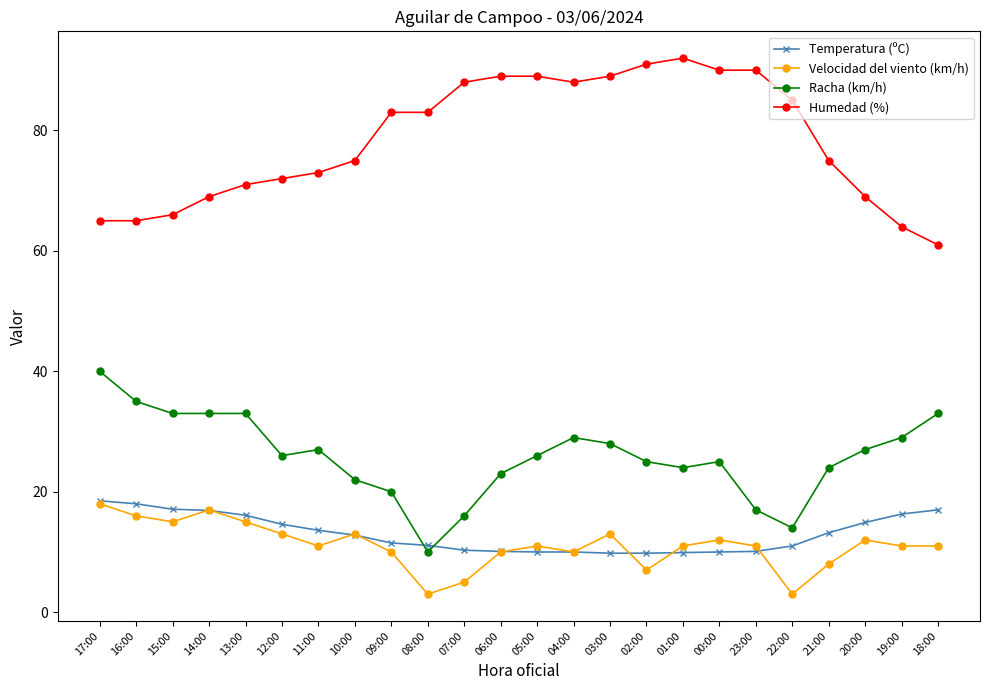

Which series has the largest range (max minus min)?

Humedad (%)